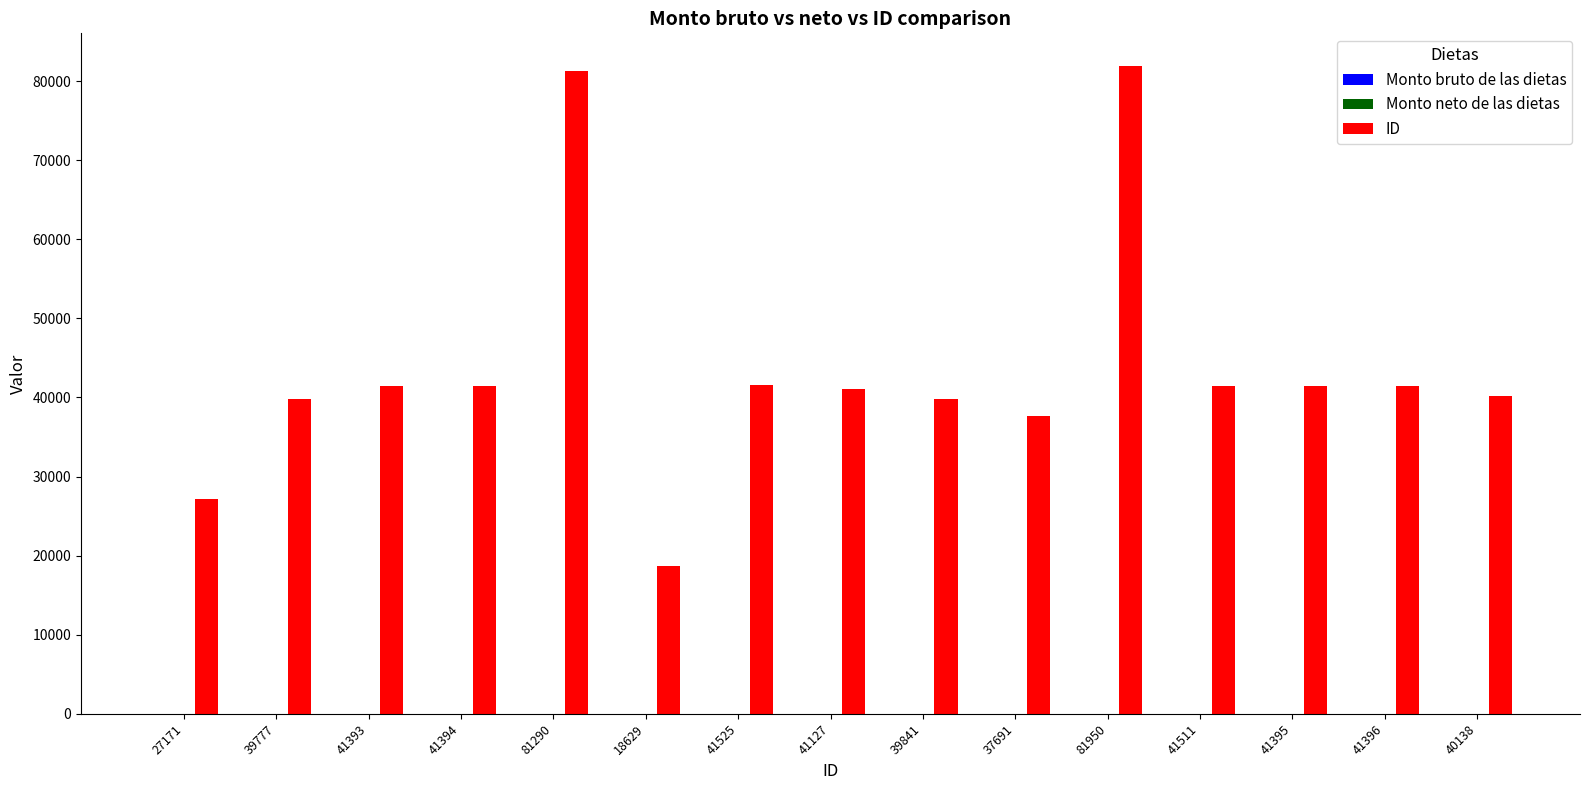

True or false: the data shows 41395 at 41395.

True